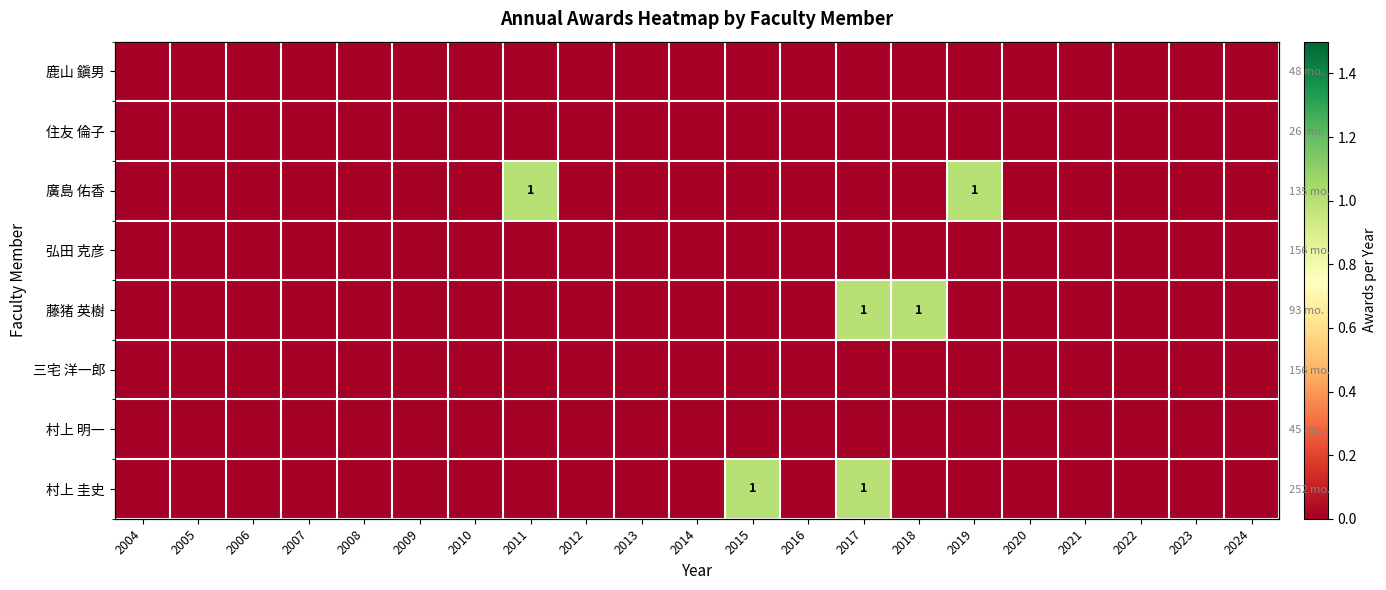

List the series in order of their peak value, highest first.

廣島 佑香, 藤猪 英樹, 村上 圭史, 鹿山 鎭男, 住友 倫子, 弘田 克彦, 三宅 洋一郎, 村上 明一